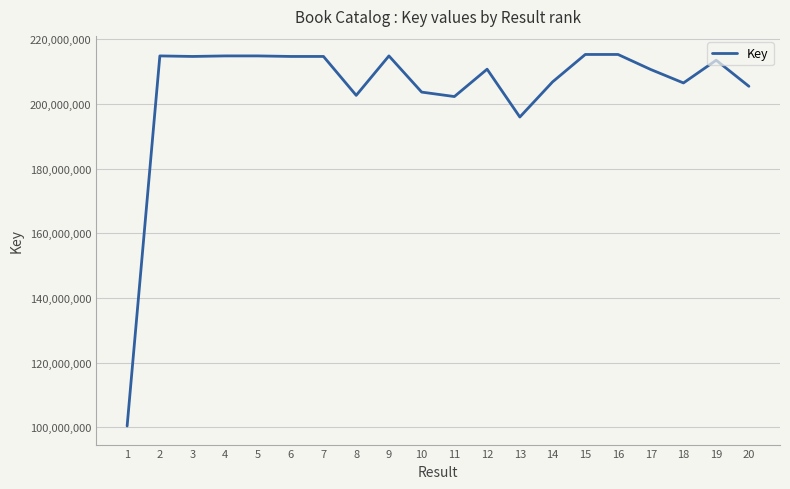

Read the value at 9.

214855334